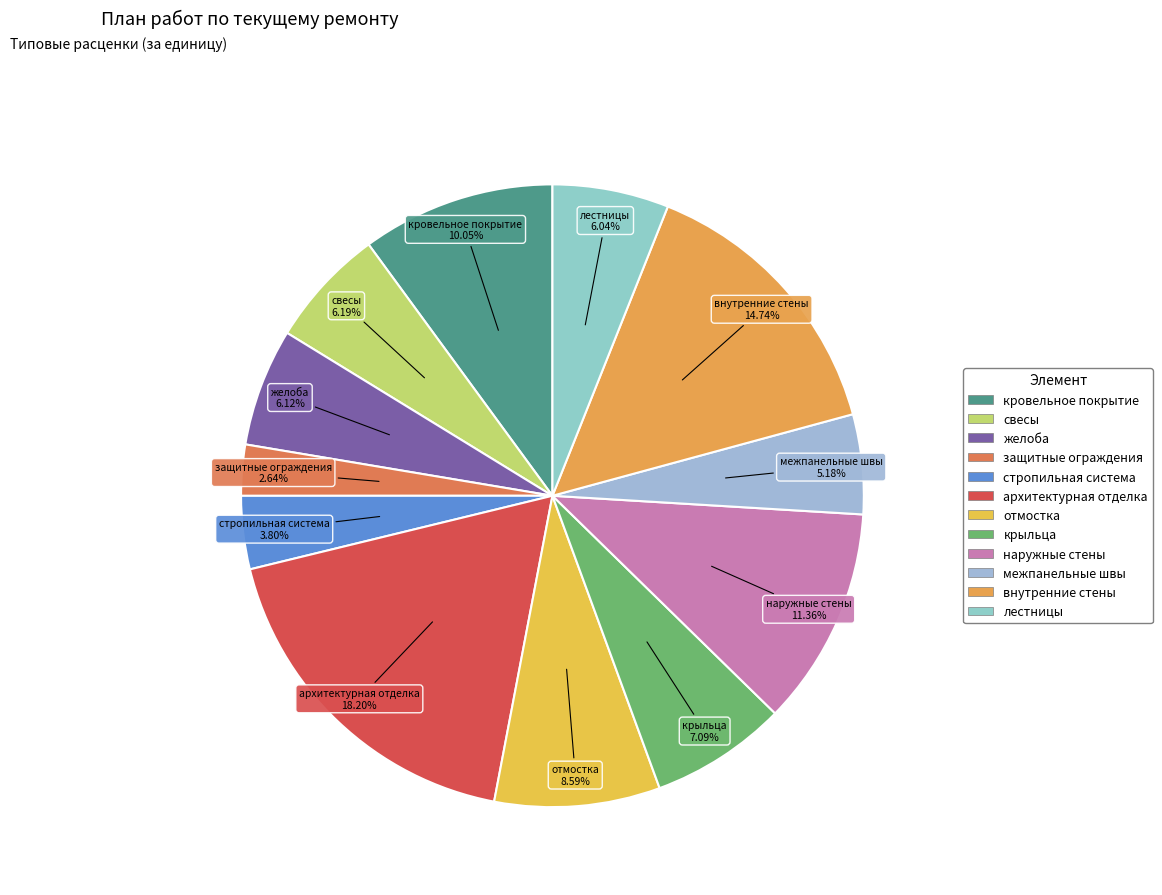

Is the sum of внутренние стены and наружные стены greater than half?

No